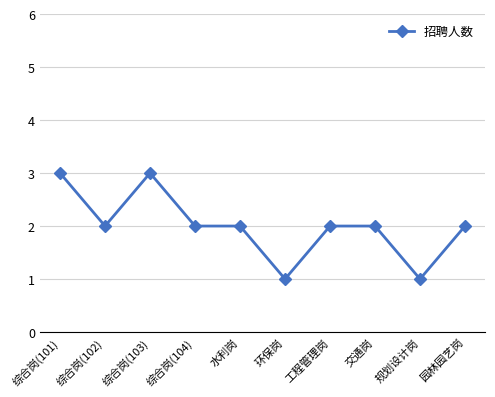

Is it true that the value at 综合岗(101) is 3?

True